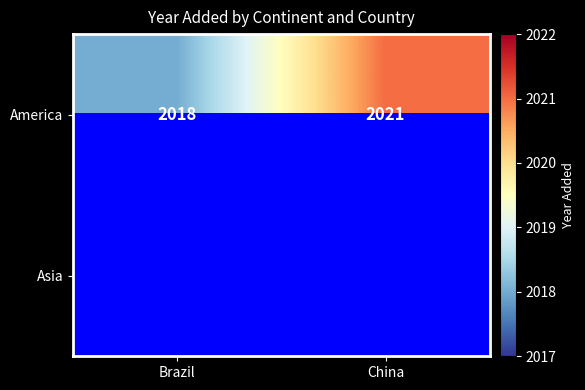

The value of America at Brazil is 547. True or false?

False